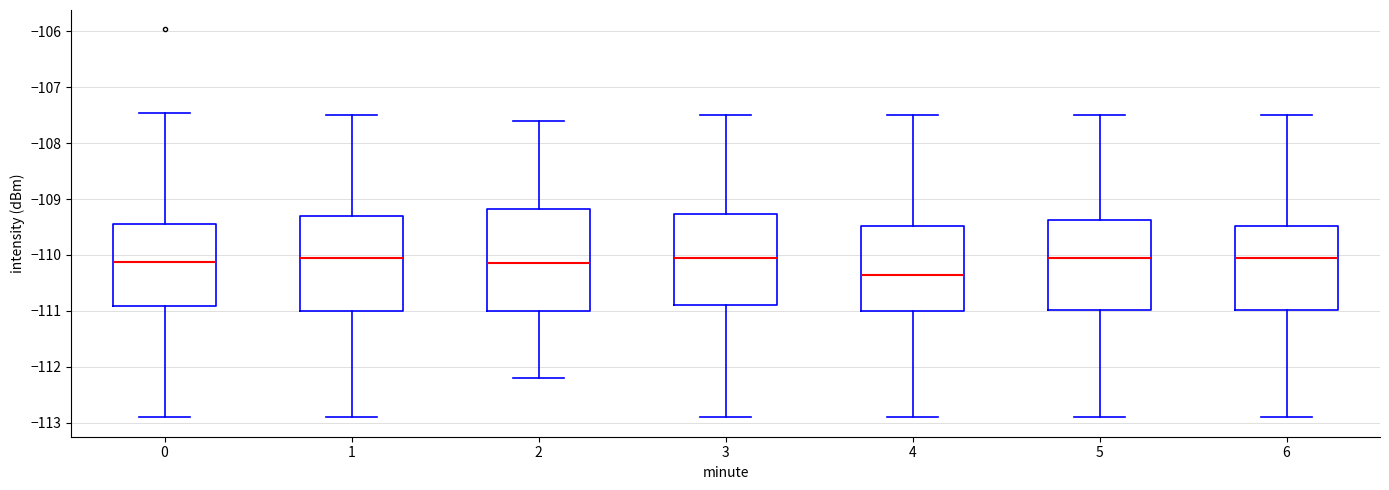

Which box is the tallest, from its lower edge to its upper edge?

2